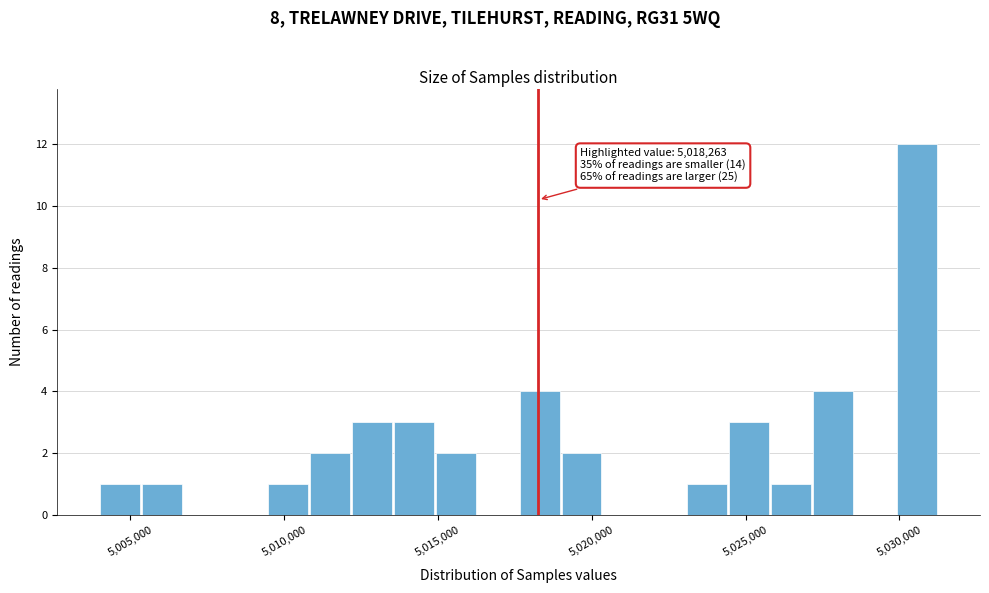

Read against the x-axis, roughly where is the centre of the tallest bar?

5030500